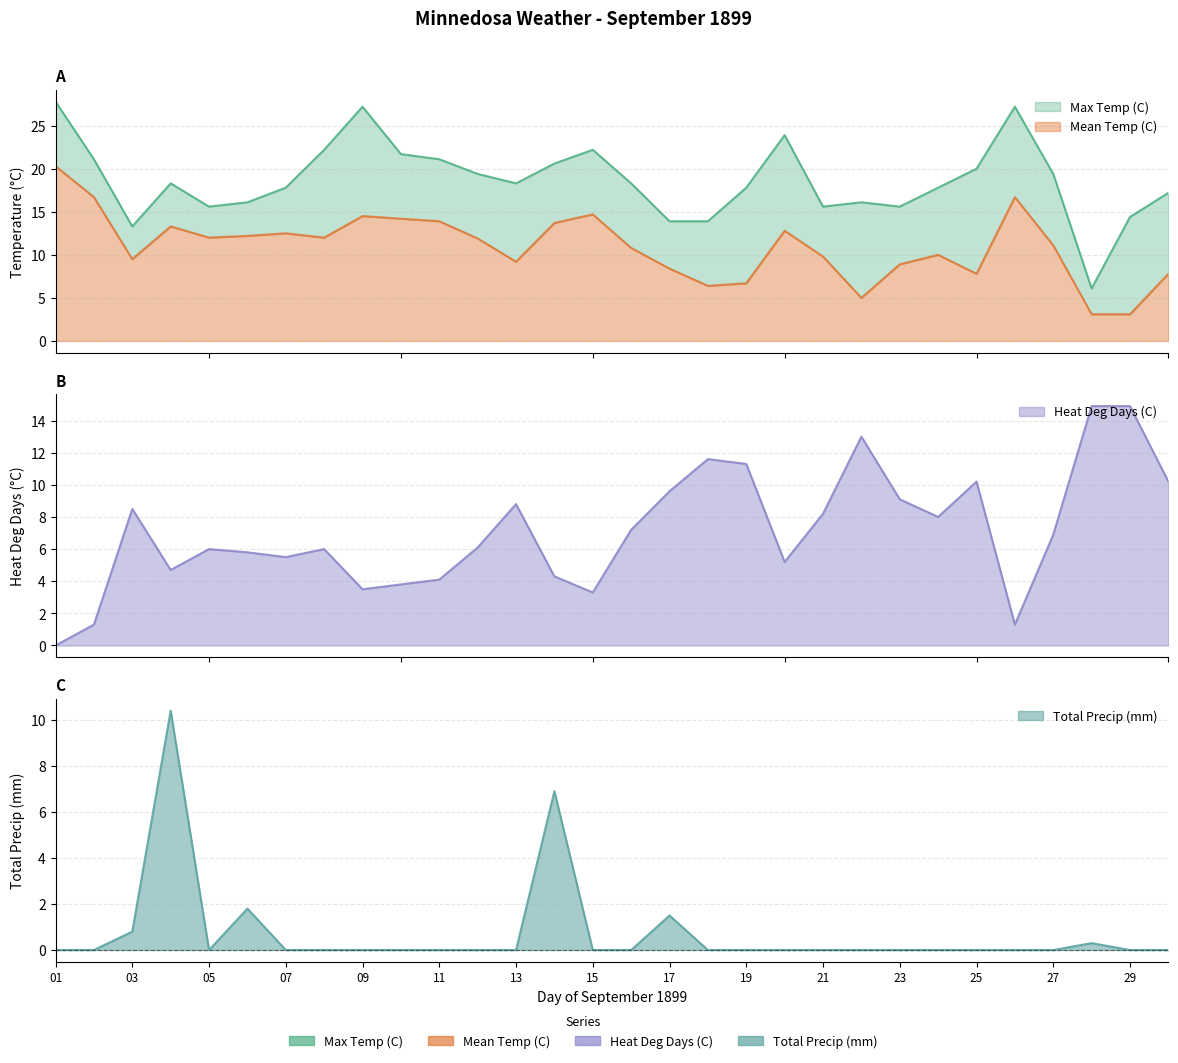

True or false: Max Temp (C) has more than 2 interior local peaks.

True